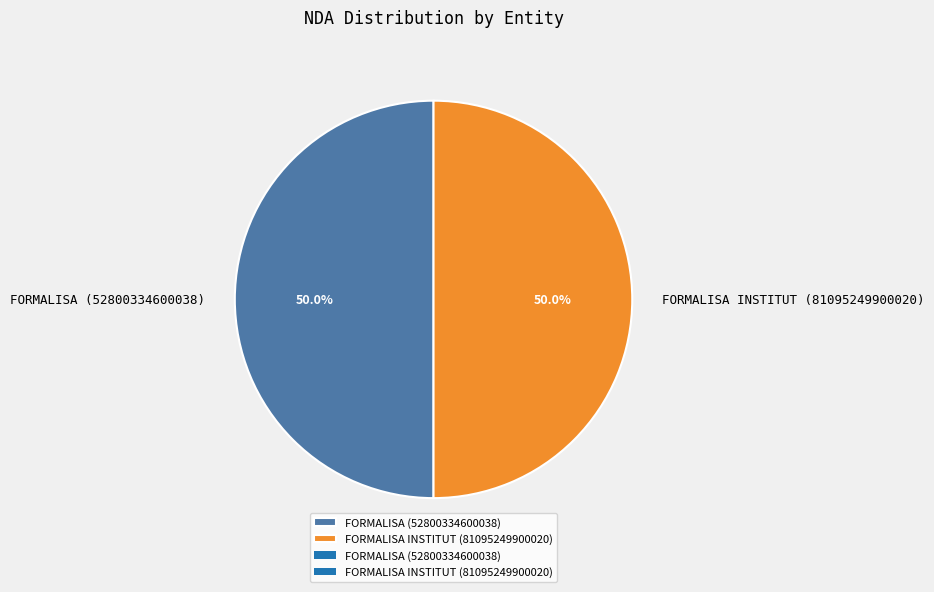

True or false: FORMALISA (52800334600038) accounts for 50% of the total.

True